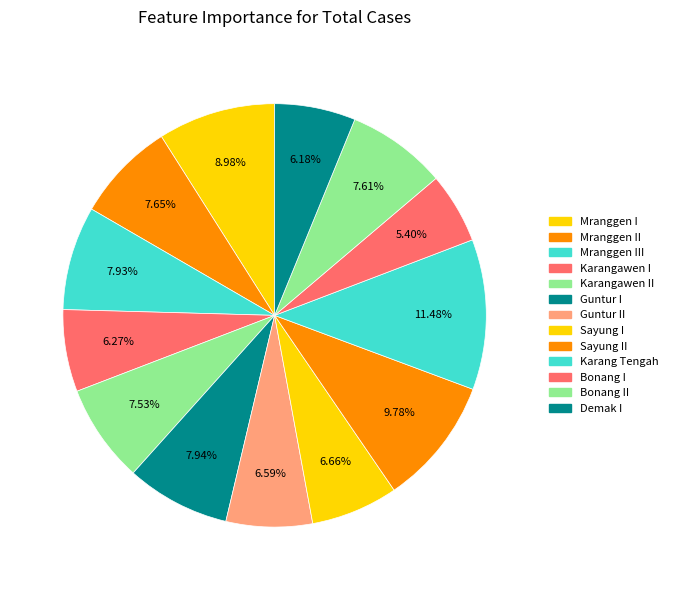

How many slices are in this pie chart?

13